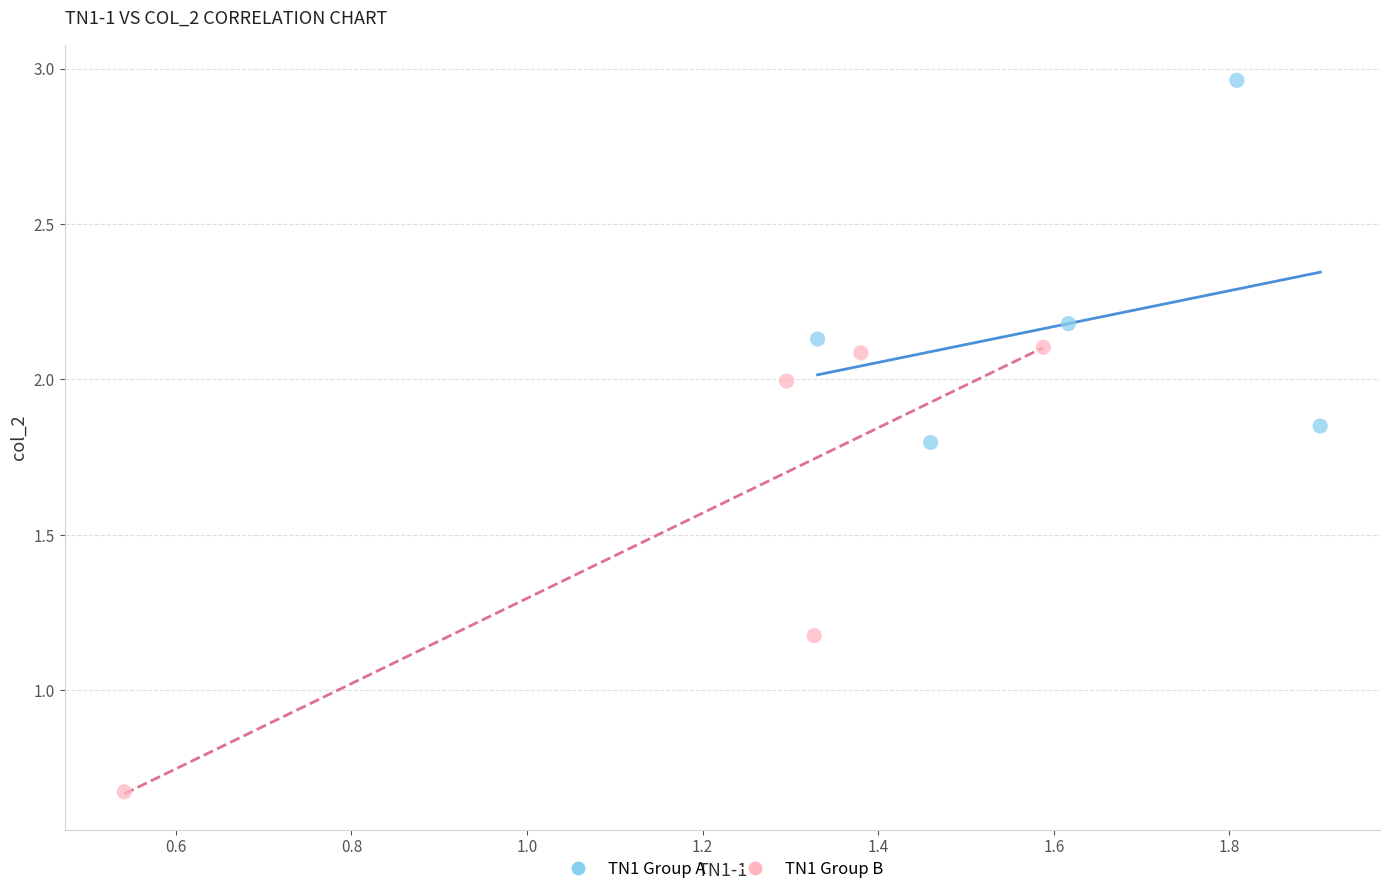

Which series contains the highest Y value?

TN1 Group A